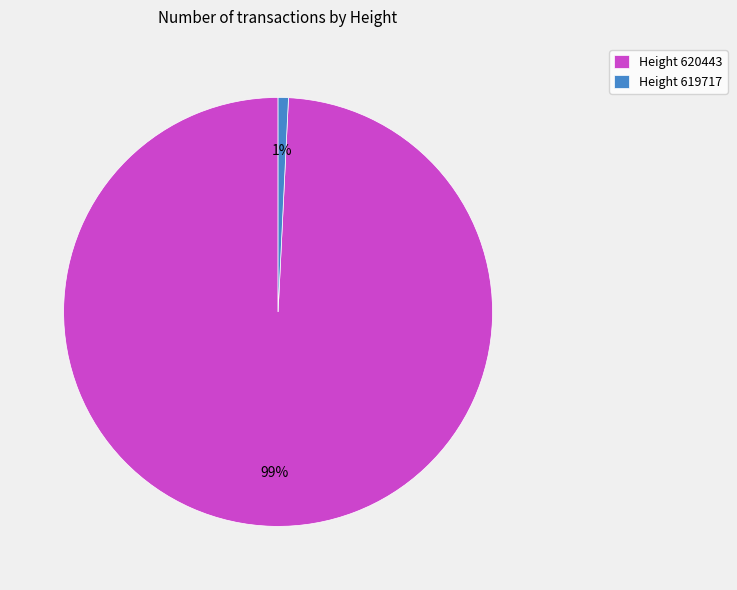

What is the smallest slice in the pie chart?

Height 619717